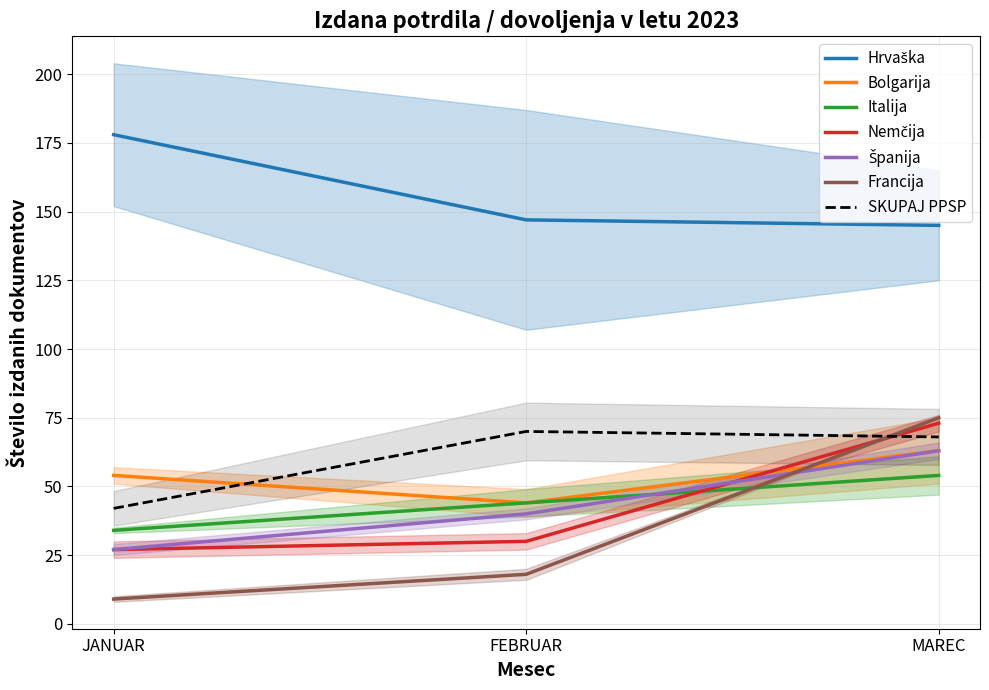

Where does the PPSP (Jan-Mar) series first go above 68?

FEBRUAR